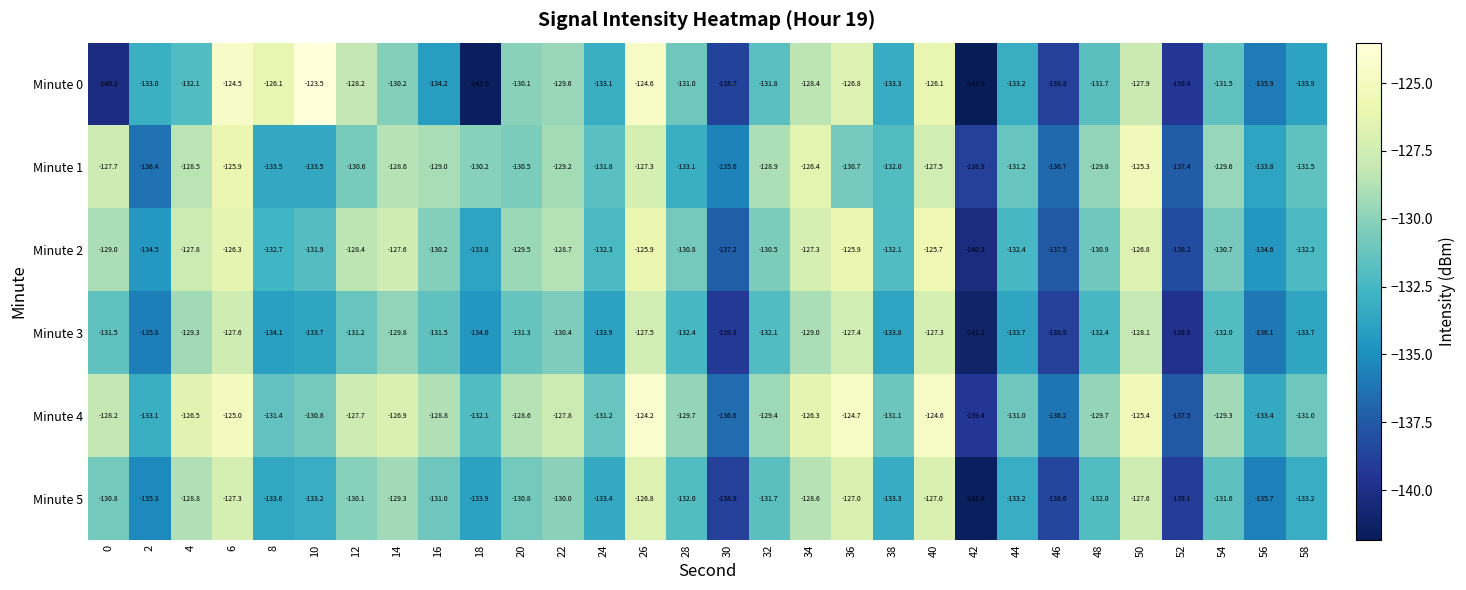

What is the sum of all Minute 4 values?

-3897.6